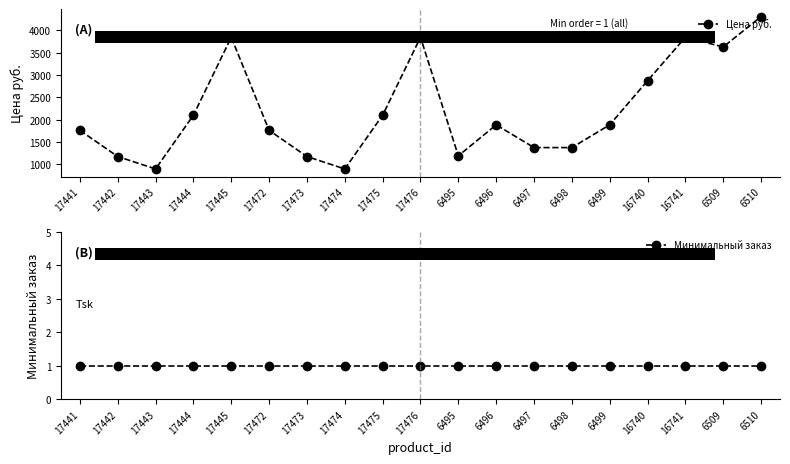

True or false: Цена руб. and Минимальный заказ intersect in this chart.

False